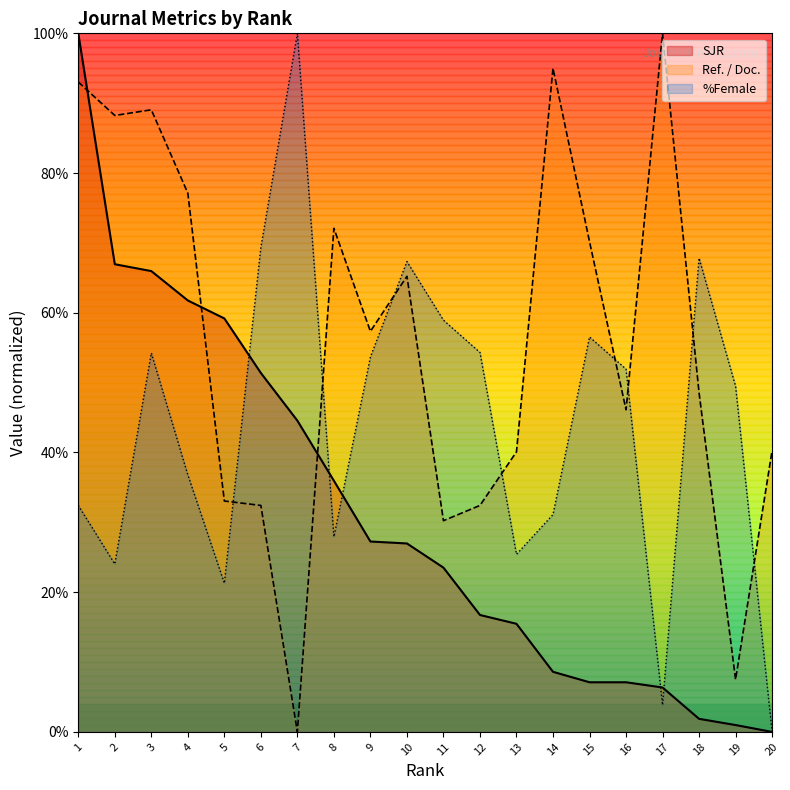

The SJR series shows 2.7 at 18. True or false?

False